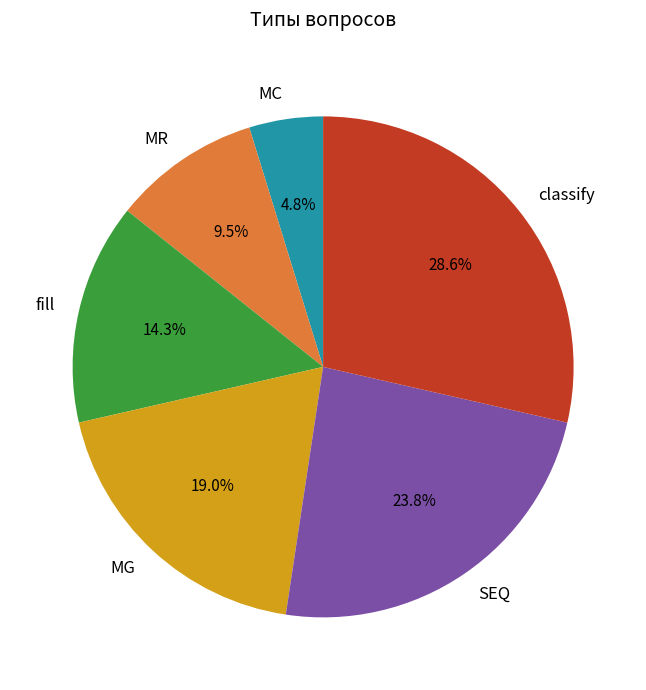

To the nearest percent, what is the difference between the fill and MC slice percentages?

10%